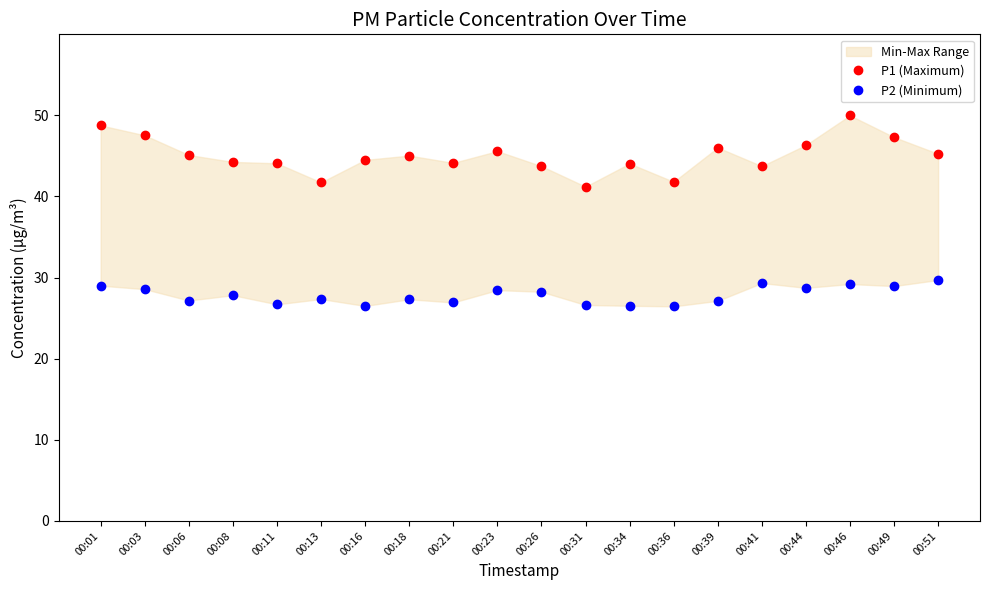

Count the number of categories in the chart.

20